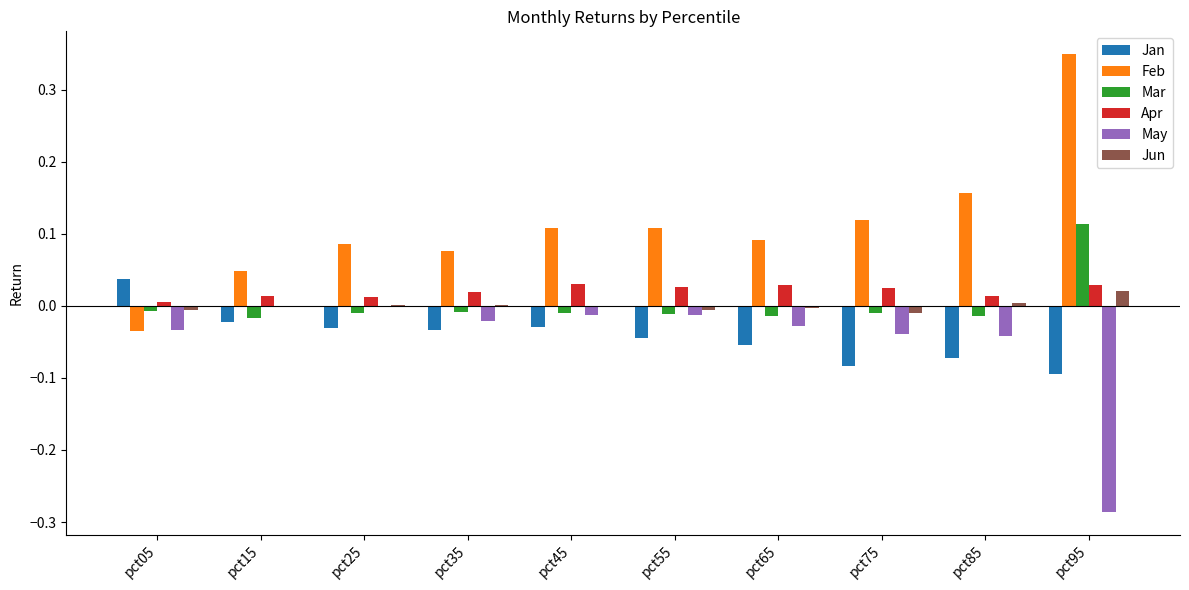

How many series are shown in this chart?

6